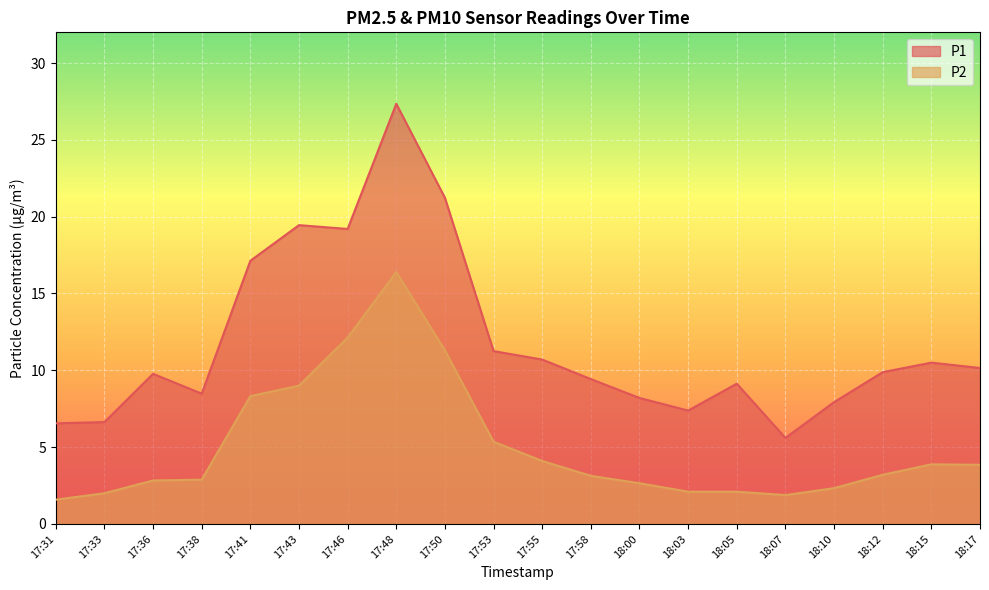

What is the minimum value for P1?

5.6